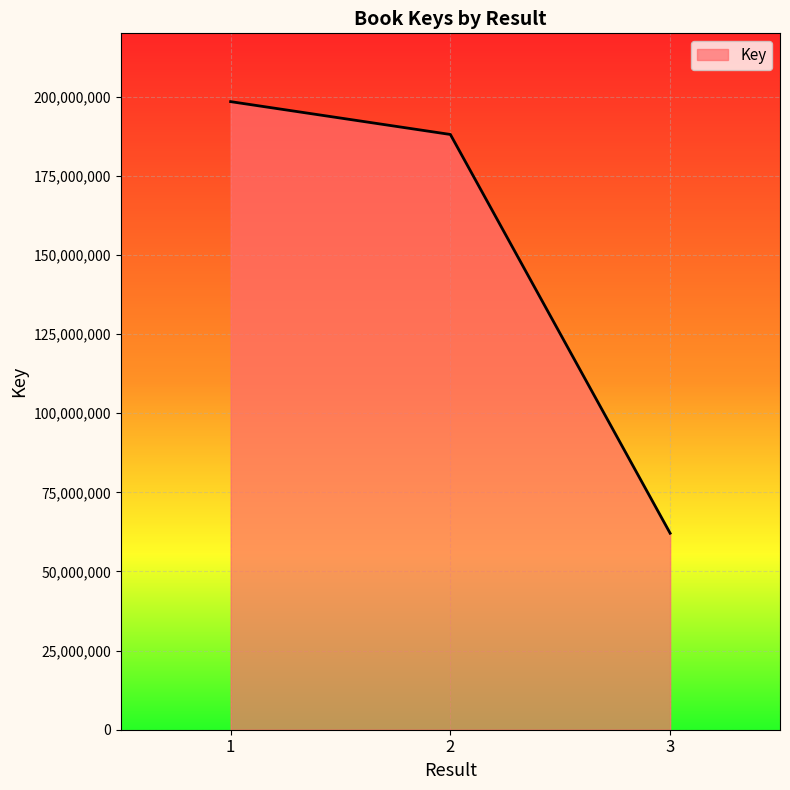

Between 1 and 3, which is larger?

1